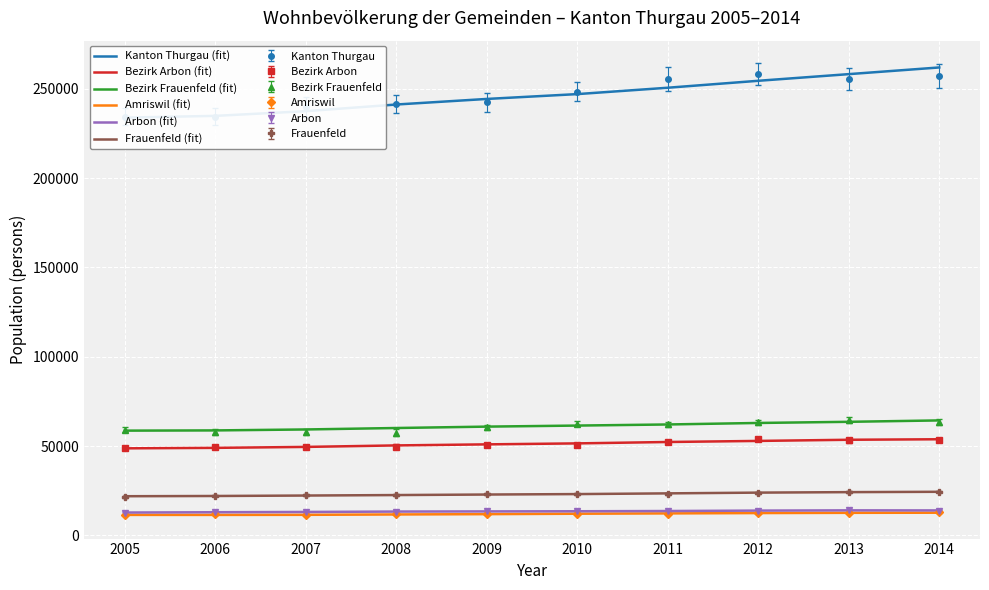

What is the total value across all series at 2012?

420707